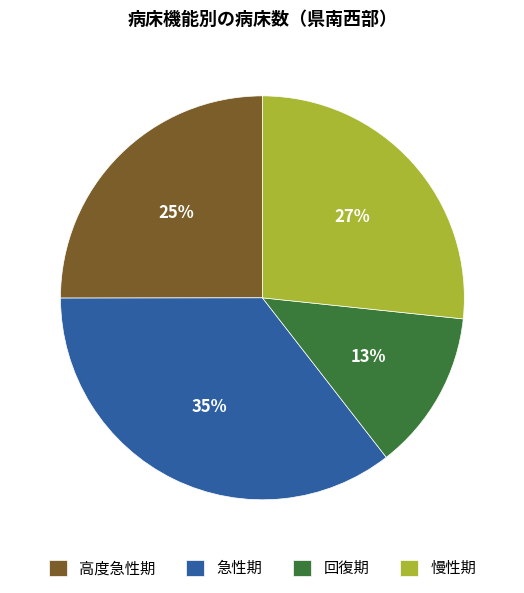

To the nearest percent, what is the combined percentage of 回復期 and 高度急性期?

38%